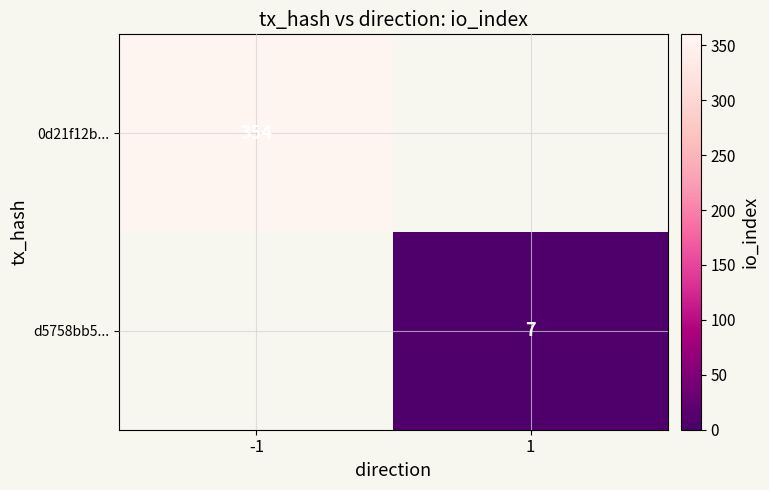

The 0d21f12b... series shows 85 at -1. True or false?

False